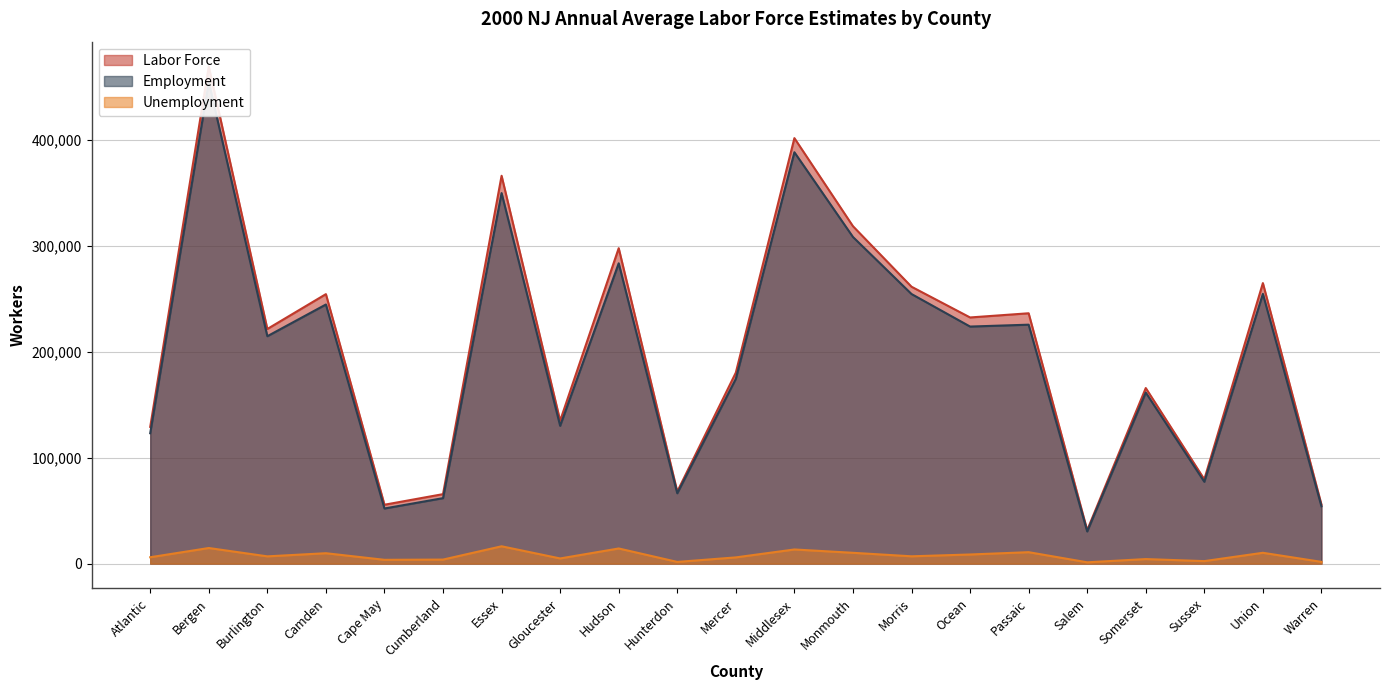

What is the value of the Unemployment point at the 16th from the left?

10767